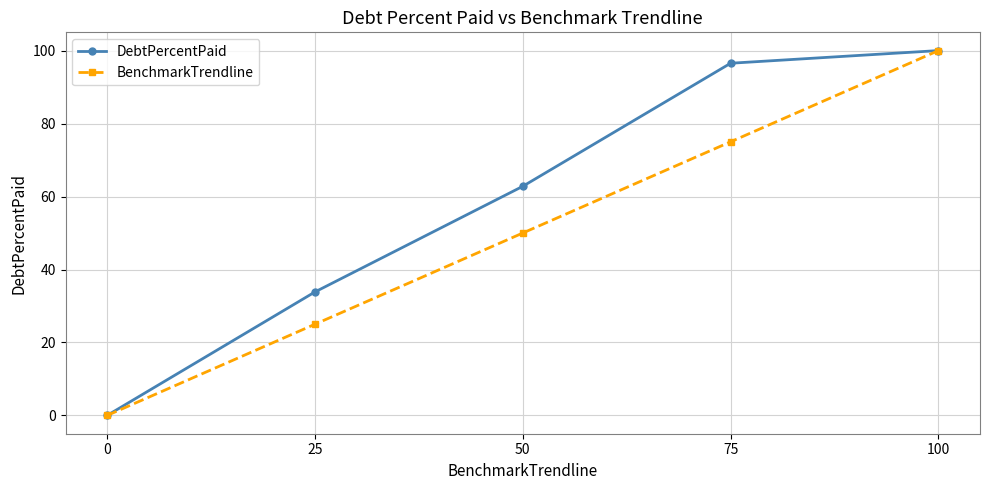

Which series changed the most between 25 and 50?

DebtPercentPaid